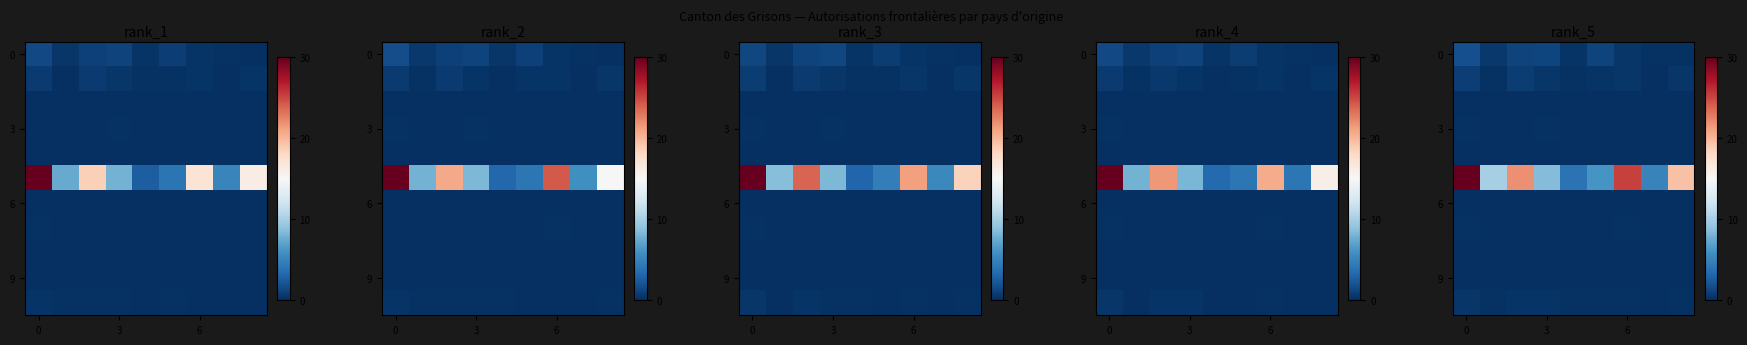

What is the difference between the maximum and minimum values in the 3 series?

0.1